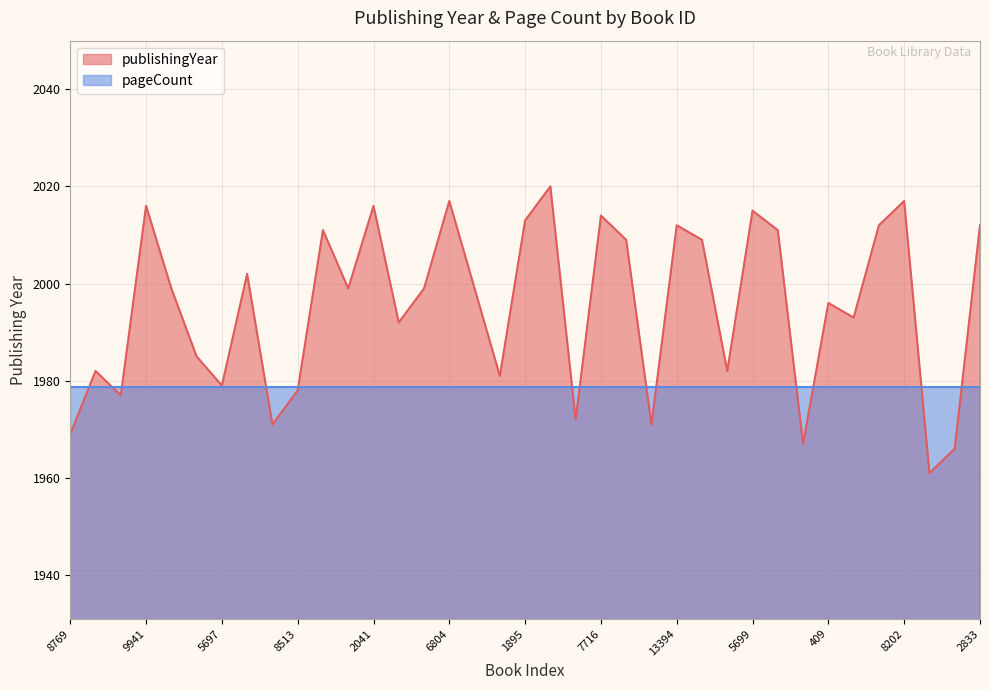

What is the total value across all series at 8513?

3956.7